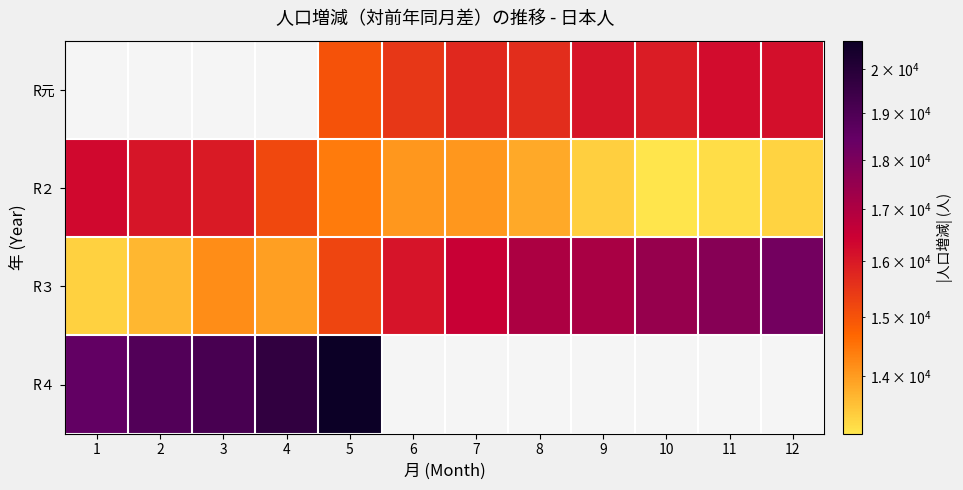

True or false: R２ has a value of 6727.0 at 6.

False